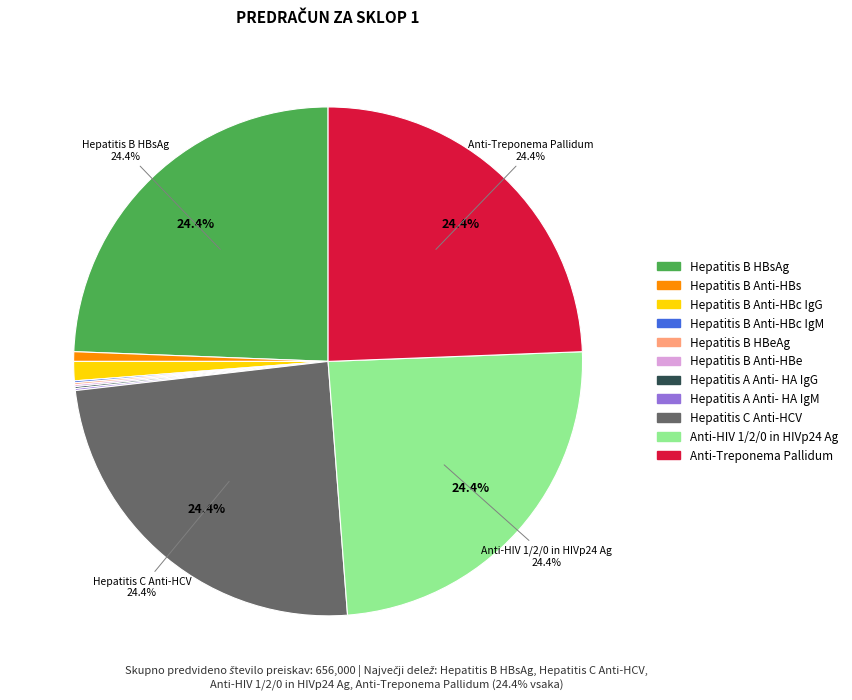

Is Hepatitis B Anti-HBc IgG the majority of the pie?

No